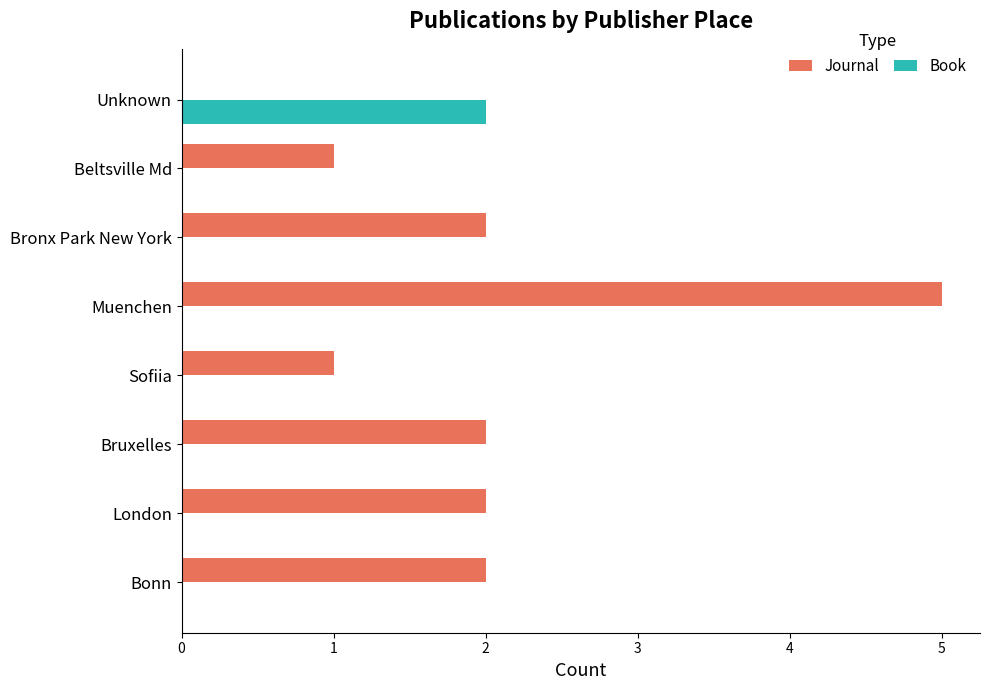

How many categories are shown in the chart?

8